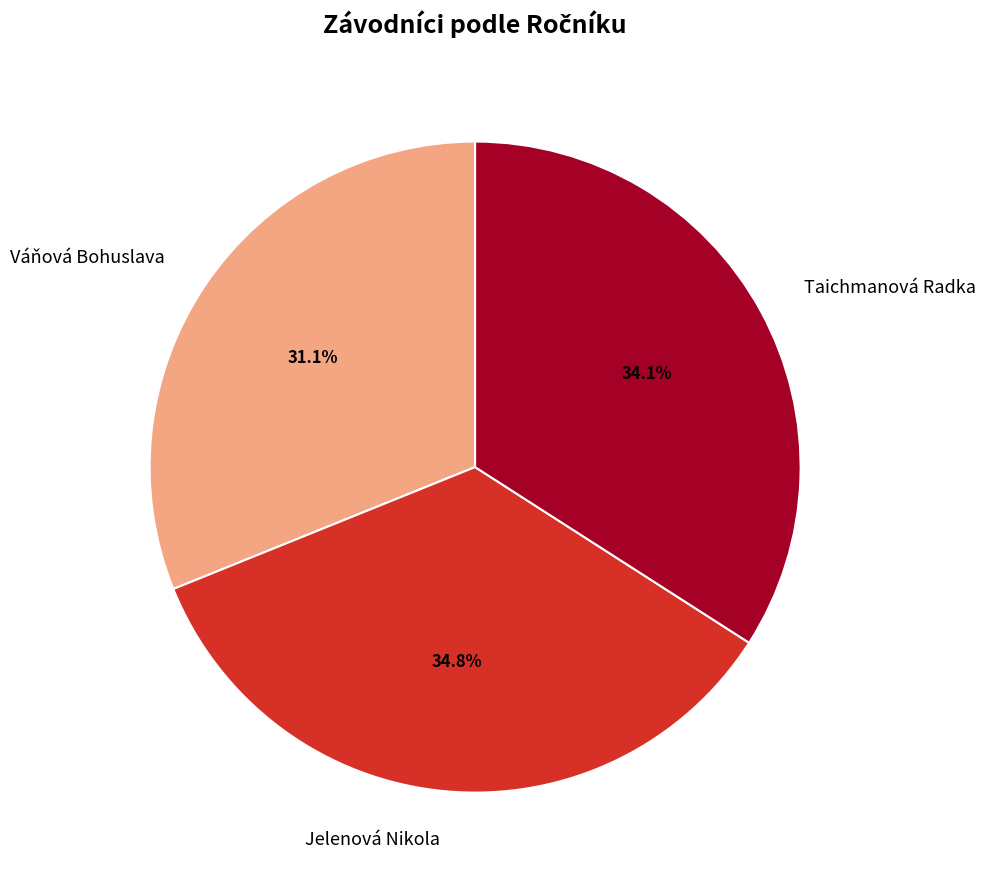

Approximately how many times larger is the value at Váňová Bohuslava compared to Jelenová Nikola?

0.9